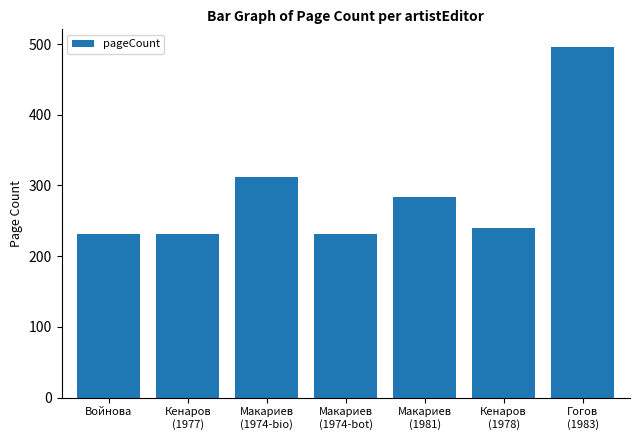

Count the number of categories in the chart.

7